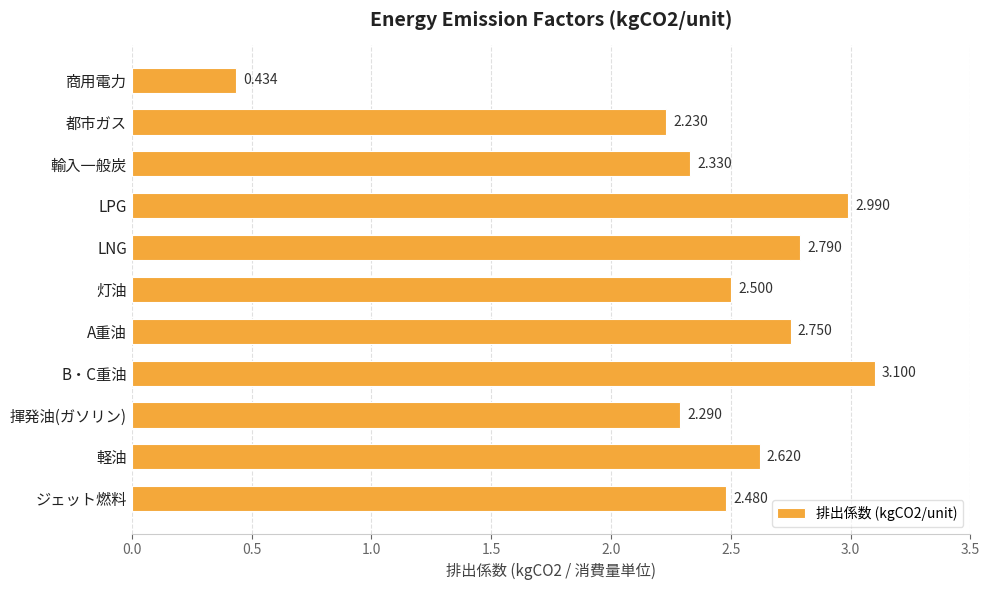

At which category does the chart reach its minimum across all series?

商用電力